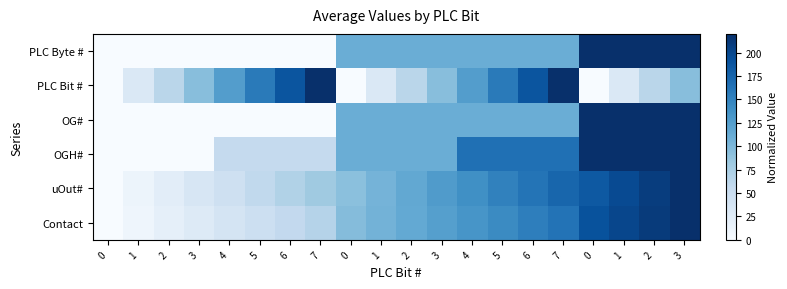

At how many categories does at least one series exceed 18?

19